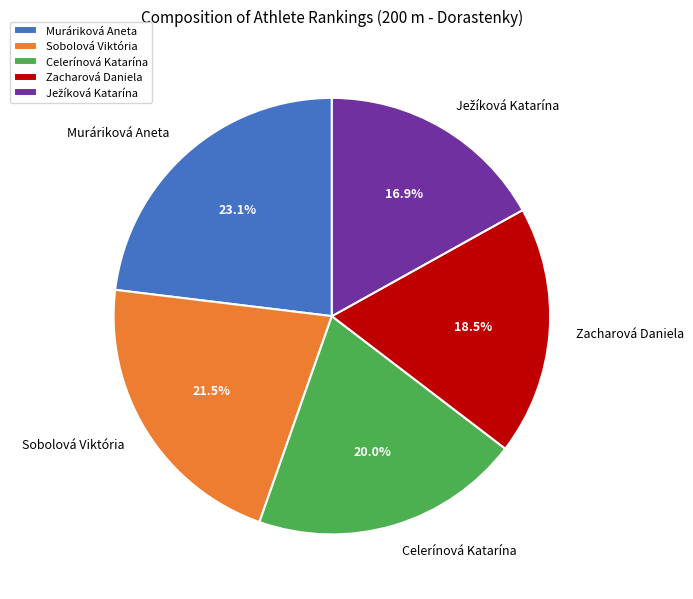

Which slice is the largest?

Muráriková Aneta